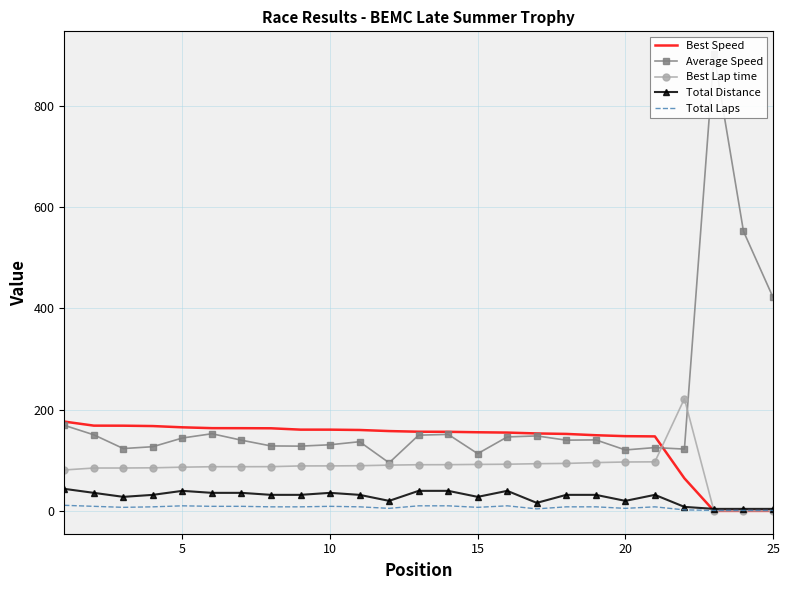

Is it true that Total Distance equals 4.0 at 25?

True